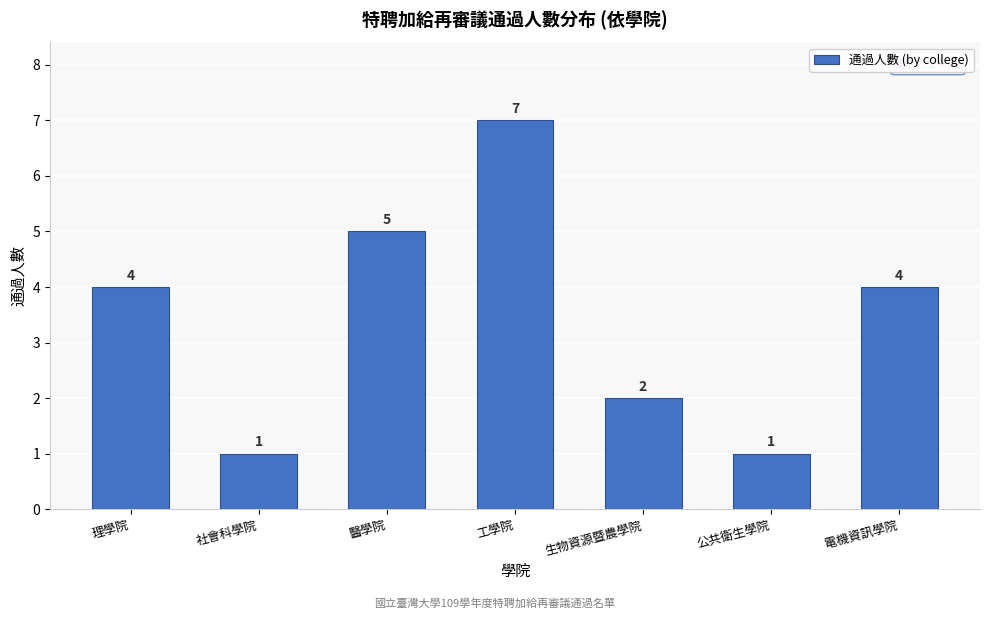

Reading left to right, list all the values displayed in this chart.

理學院=4	社會科學院=1	醫學院=5	工學院=7	生物資源暨農學院=2	公共衛生學院=1	電機資訊學院=4